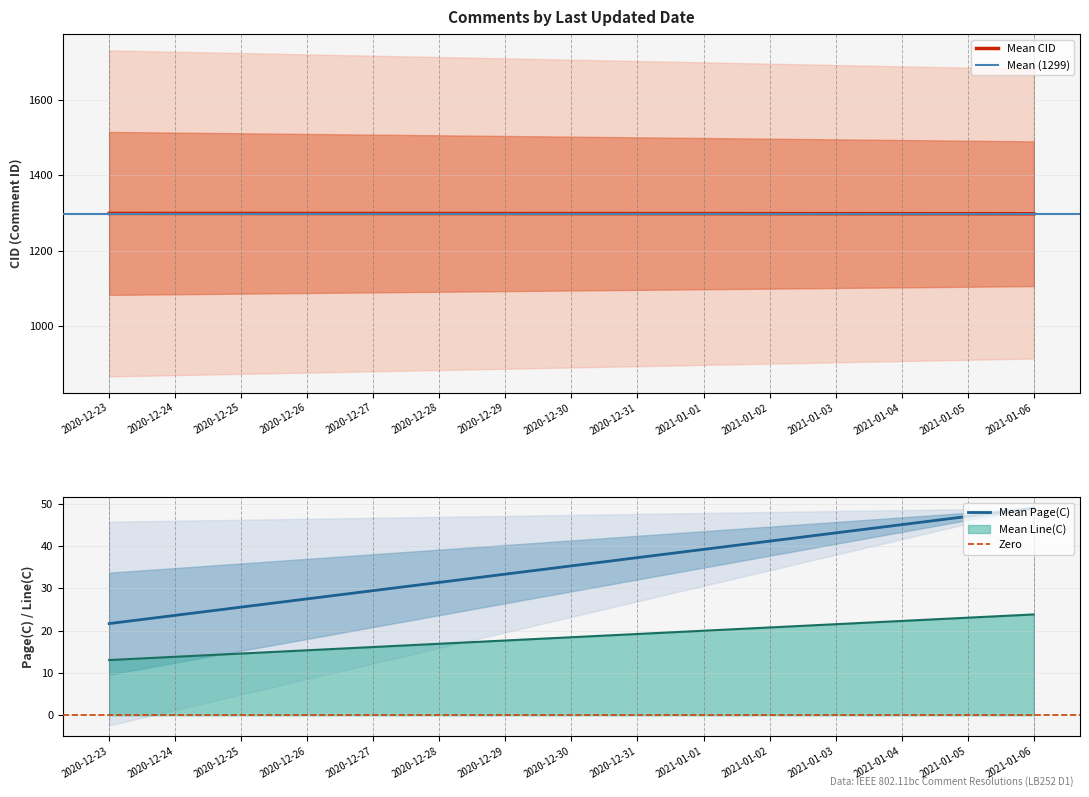

What is the spread (max minus min) of values at 2020-12-24?

1298.6